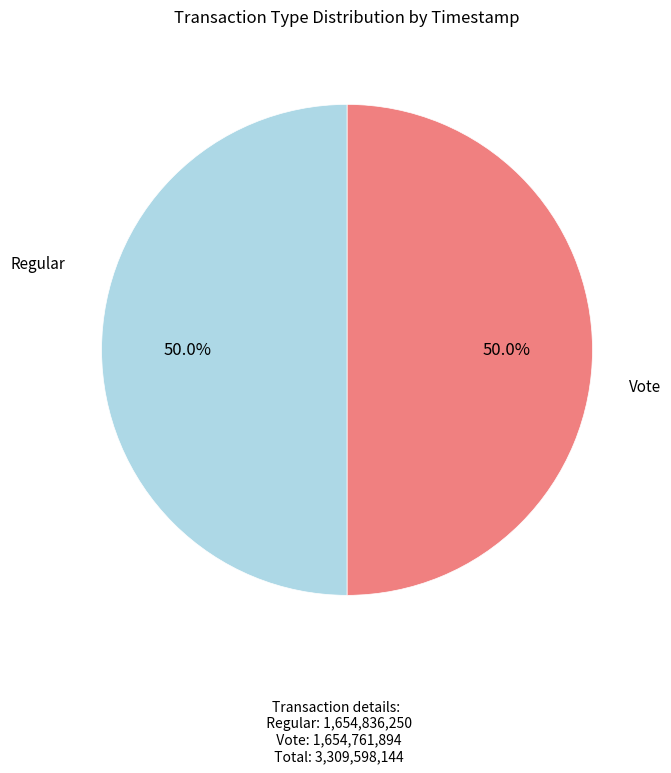

Rank the categories by value from highest to lowest.

Regular, Vote